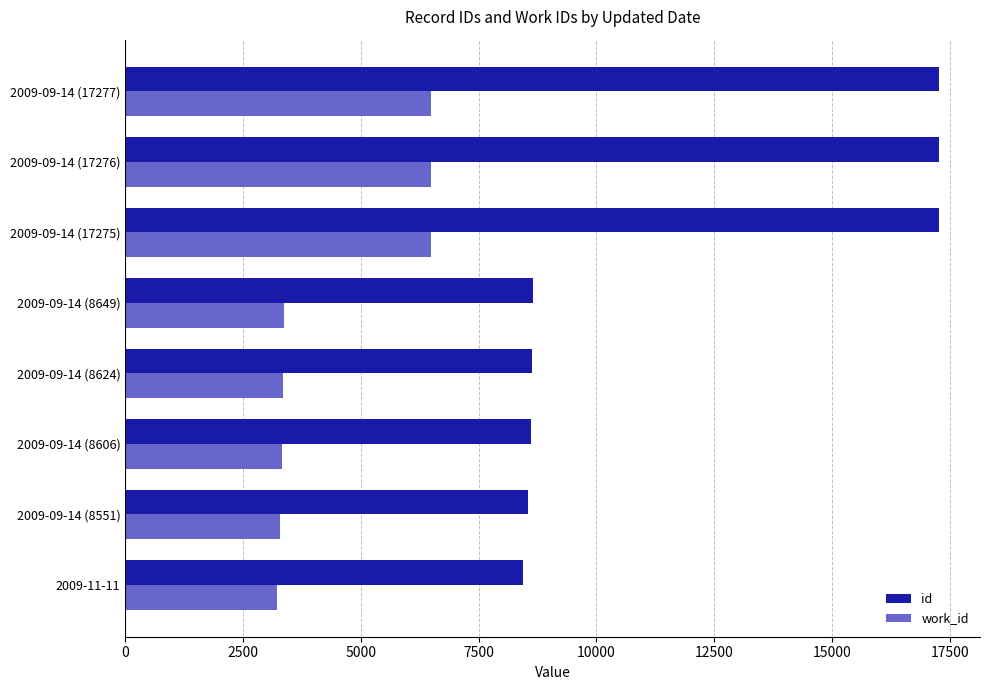

What is the smallest value displayed?

3212